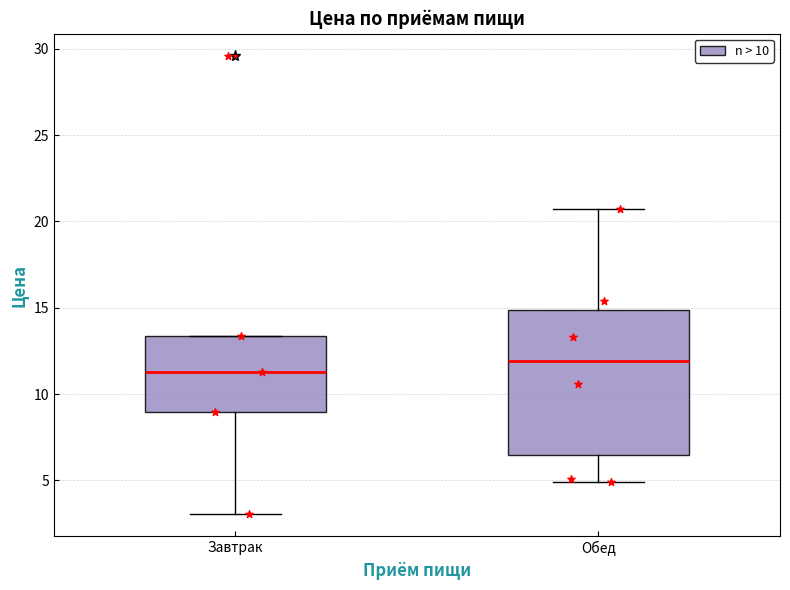

Which box is the tallest, from its lower edge to its upper edge?

Обед